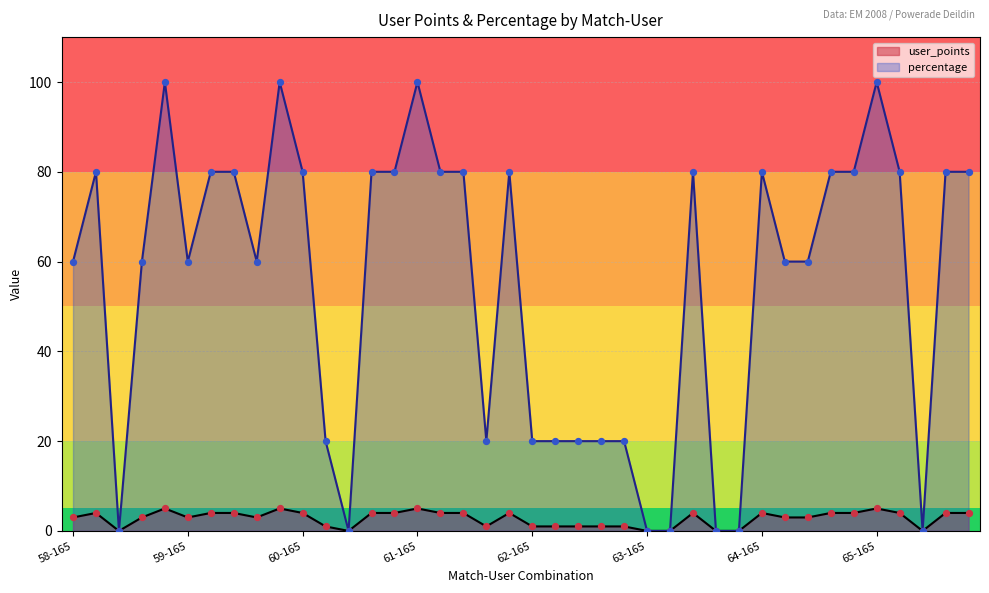

What is the difference between the highest and lowest values at 65-165?

95